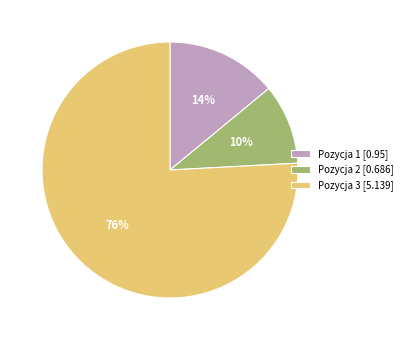

Do Pozycja 3 [5.139] and Pozycja 2 [0.686] together represent more than half of the pie?

Yes